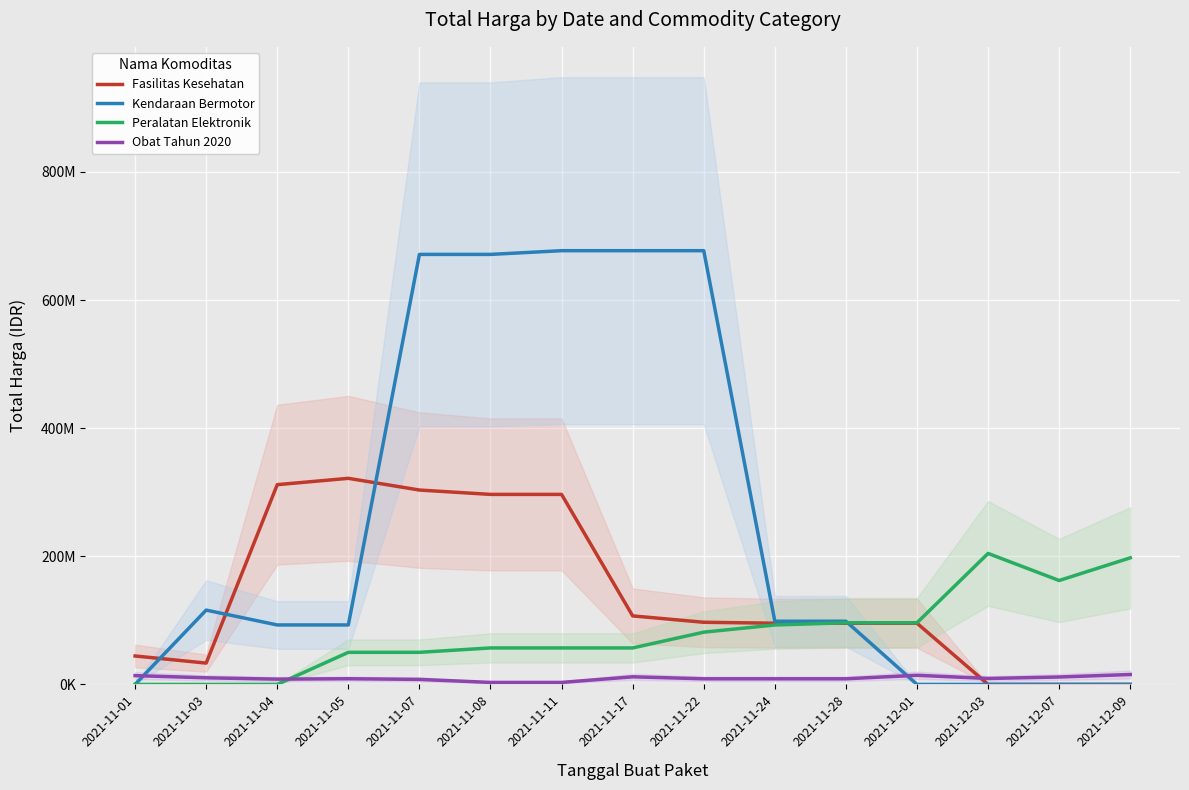

The value of Kendaraan Bermotor at 2021-11-04 is 92800420.0. True or false?

True